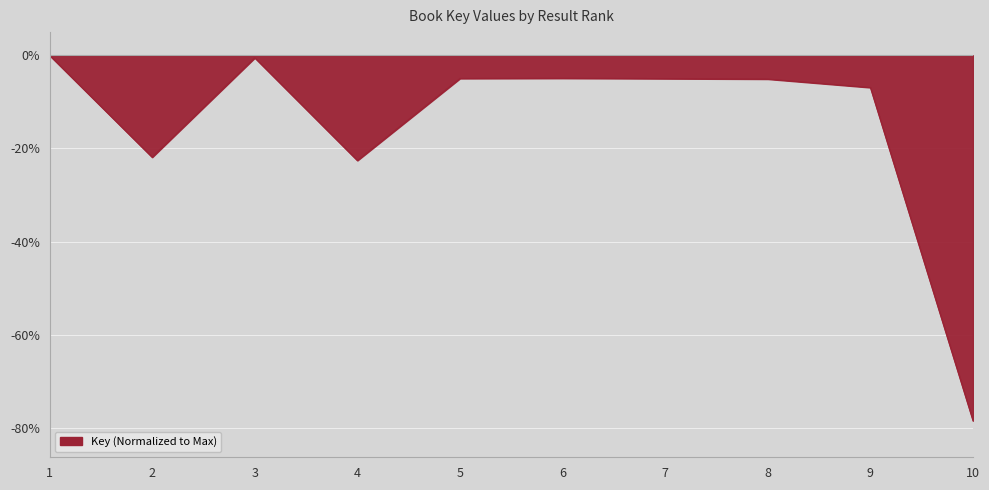

Where is the first local minimum?

2